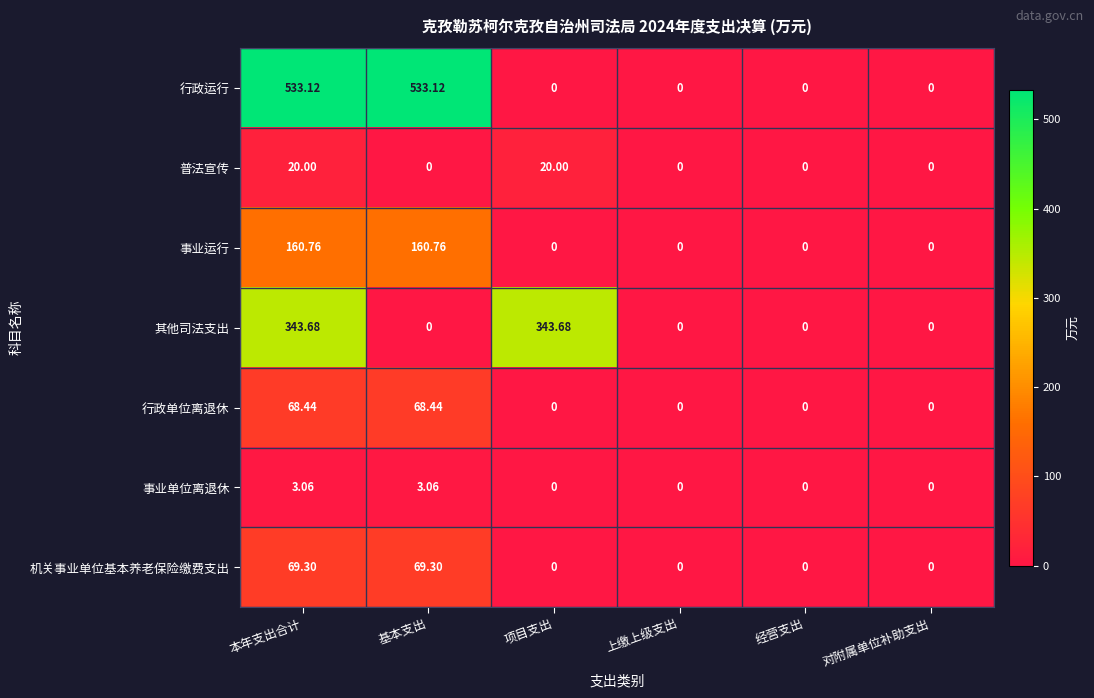

Which series has the largest range (max minus min)?

行政运行